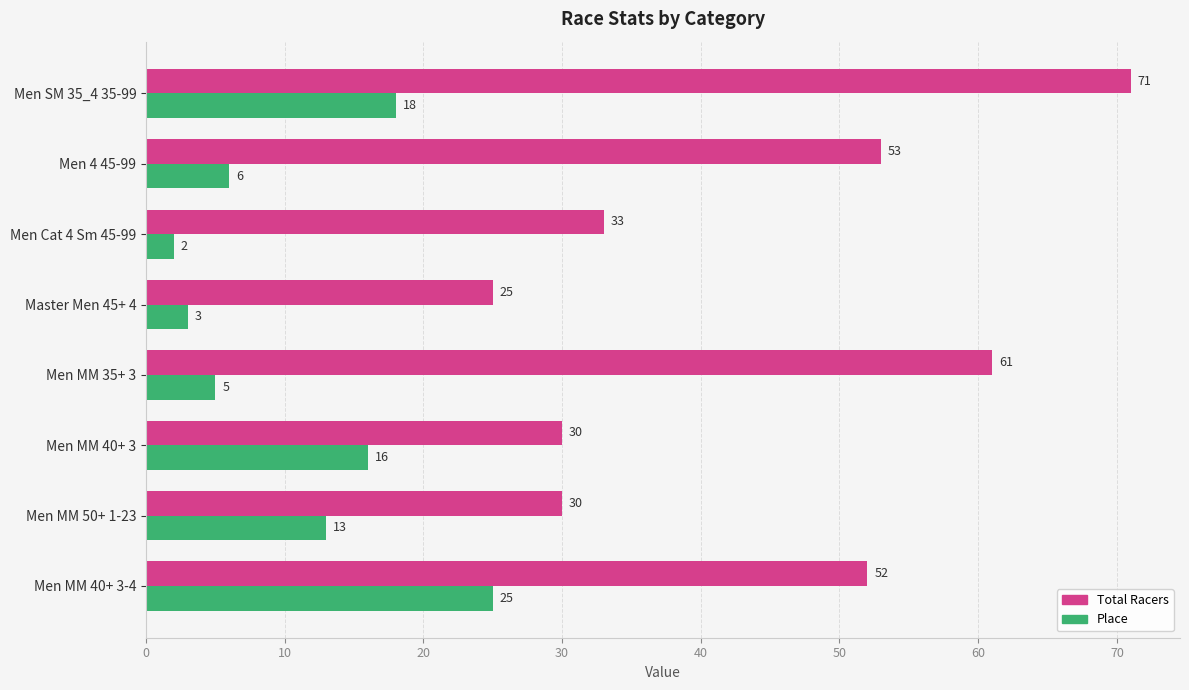

What is the average value of the Total Racers series?

44